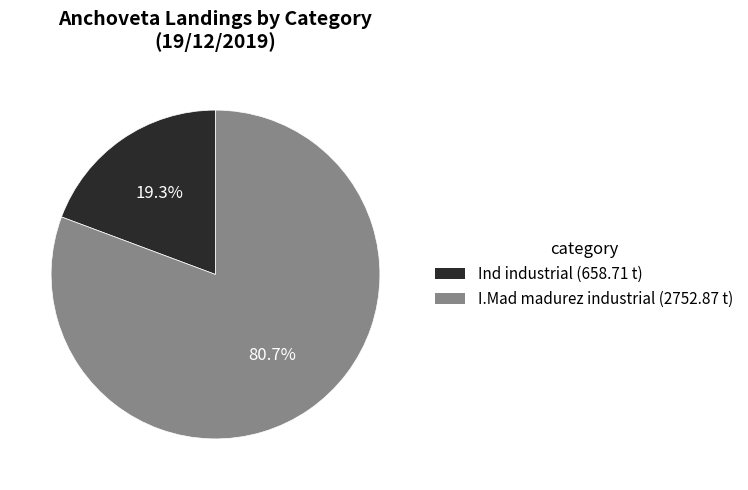

Does any single category account for the majority?

Yes